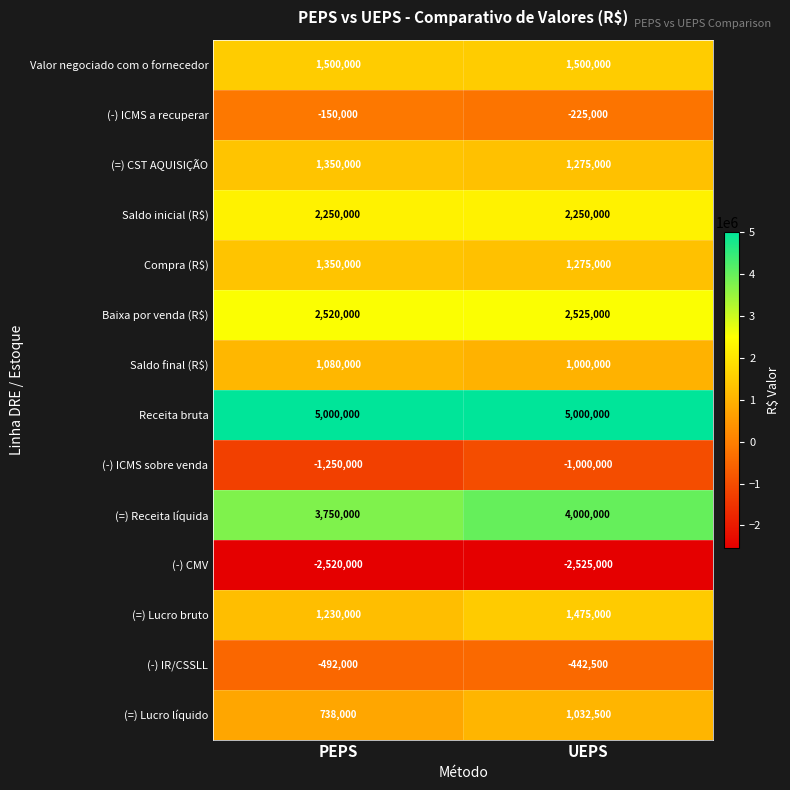

What is the difference between the maximum and minimum values in the (=) Lucro bruto series?

245000